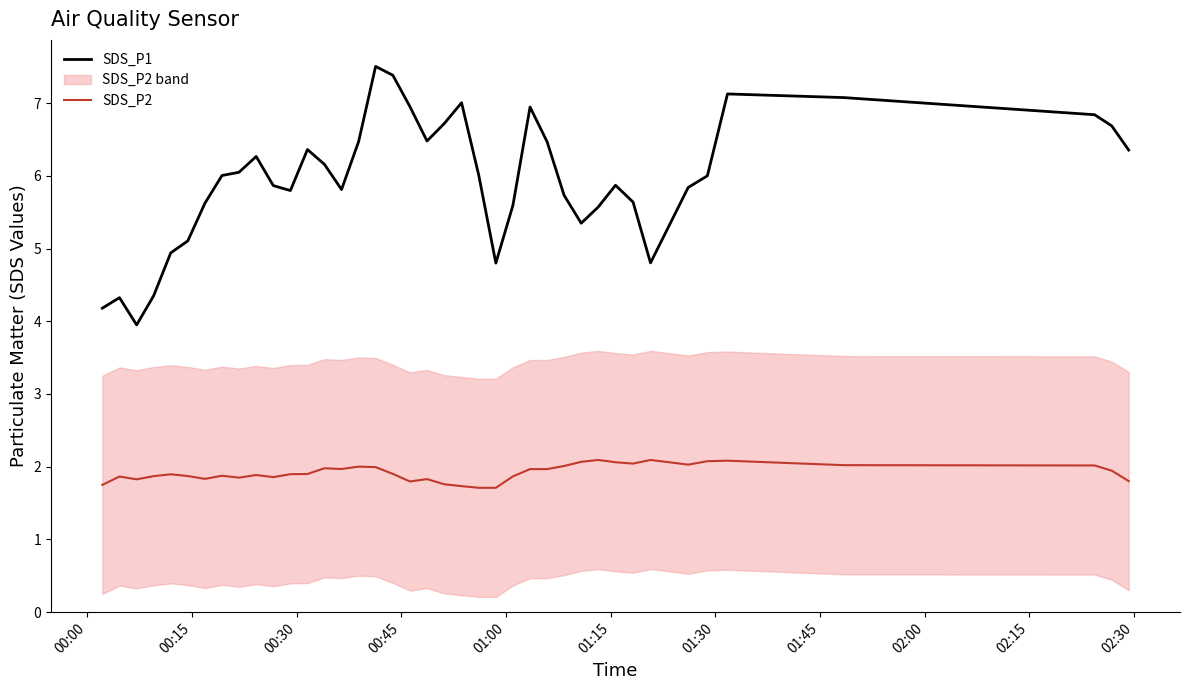

What is the highest value of the SDS_P1 series?

7.5